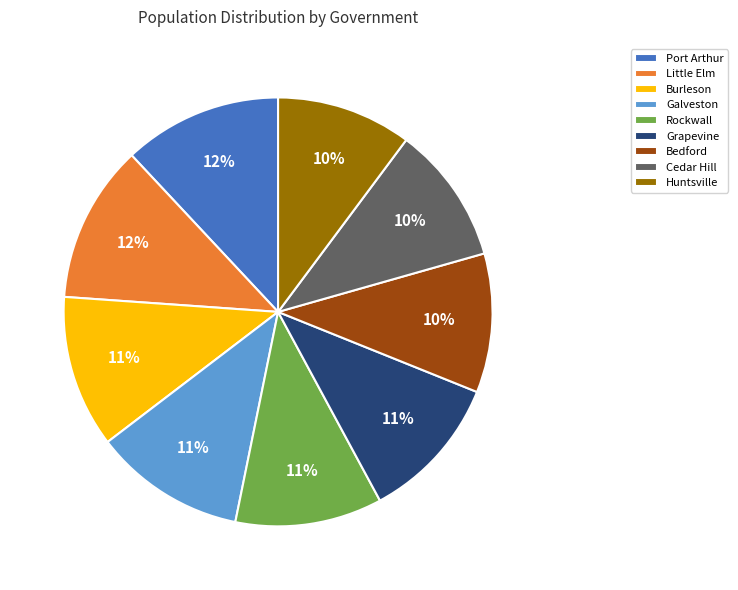

Which has a higher value, Galveston or Huntsville?

Galveston